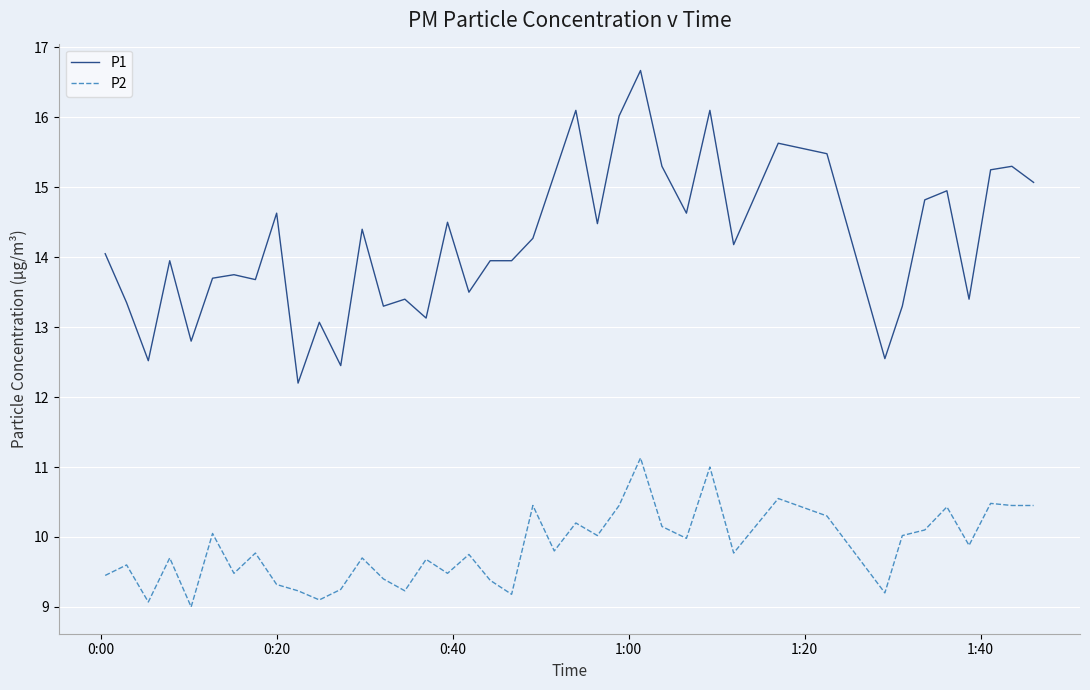

What is the minimum value shown in the chart?

9.0